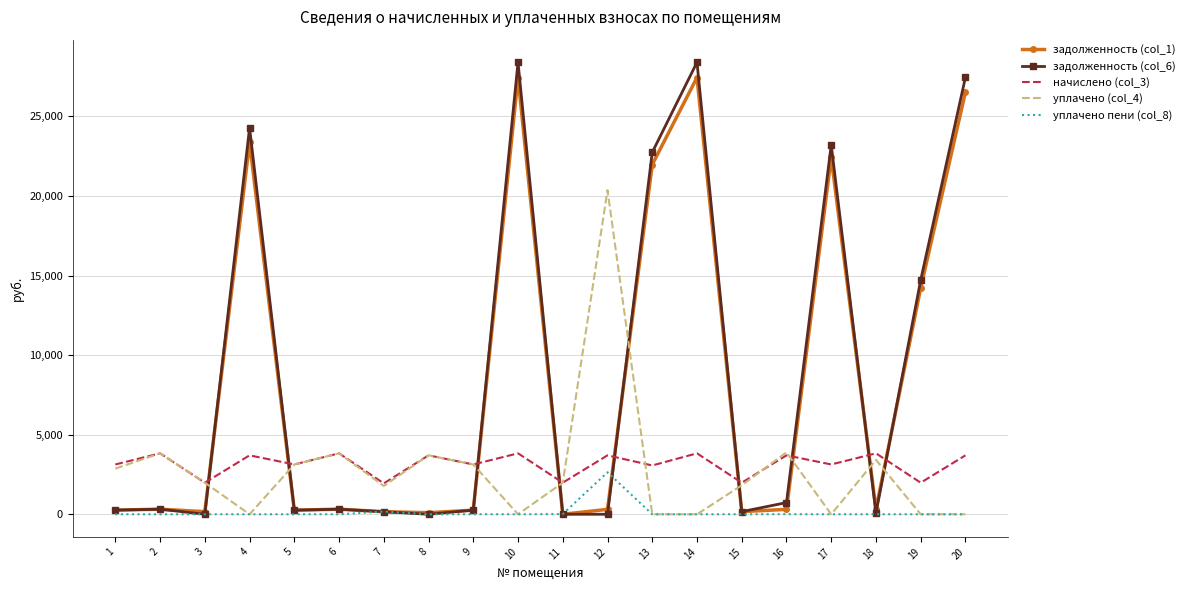

Which series has the largest range (max minus min)?

задолженность (col_6)